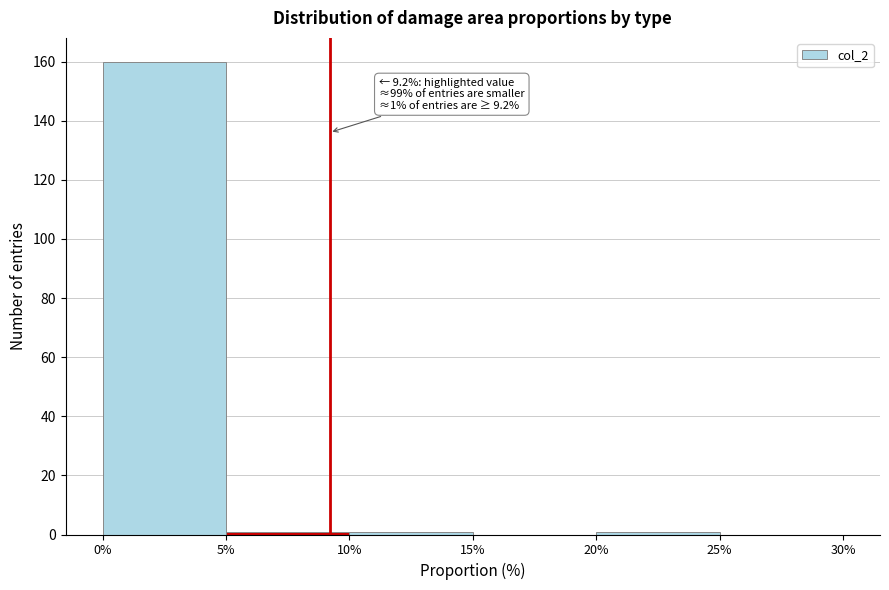

Over which range of the x-axis is the bar tallest?

0% to 5%